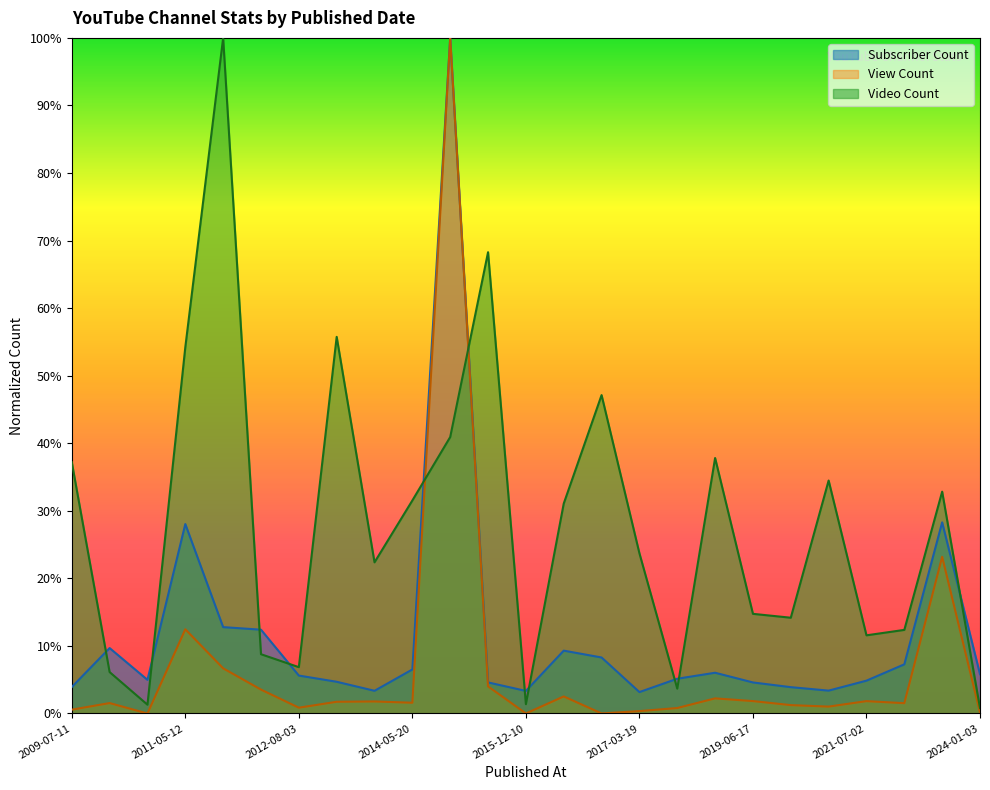

In View Count, how many points are higher than both neighbors (excluding endpoints)?

8